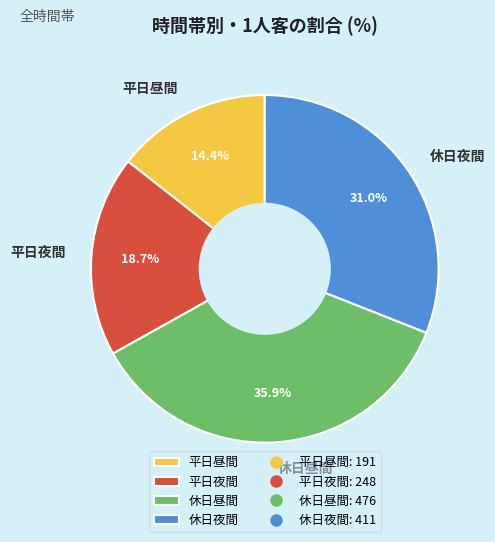

Rank the categories by value from lowest to highest.

平日昼間, 平日夜間, 休日夜間, 休日昼間